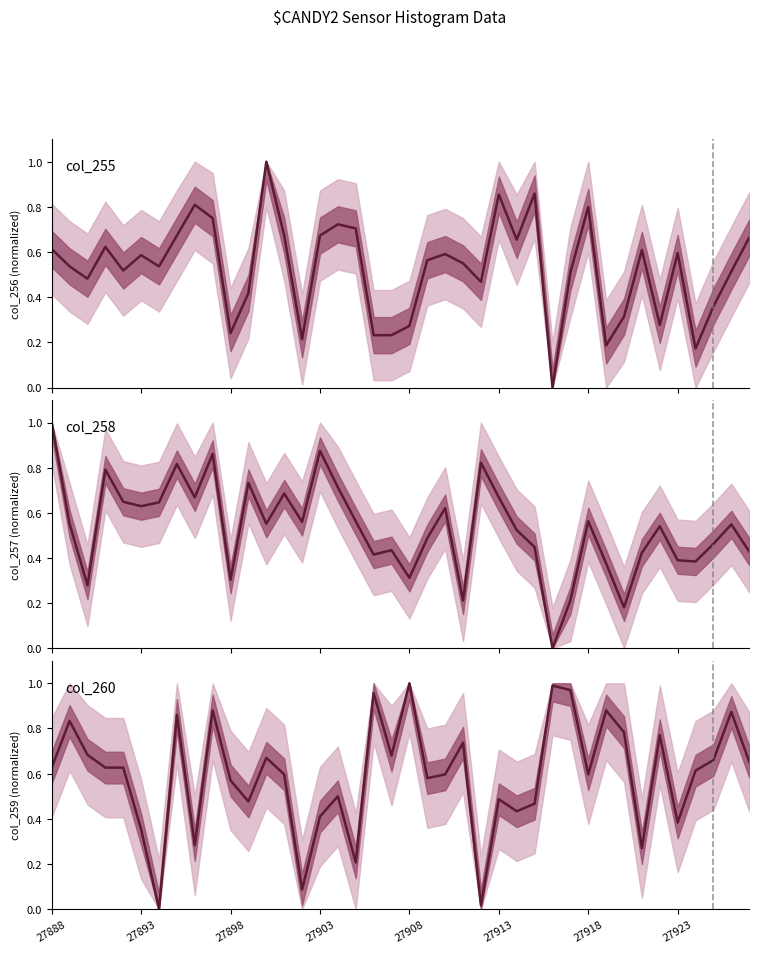

What is the sum of the col_259 & col_260 values at 27903 and 26?

1.1